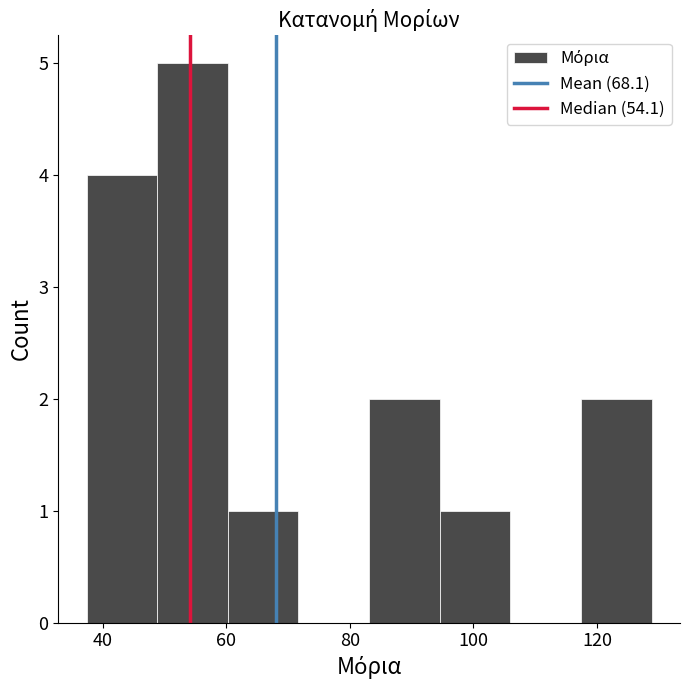

Which range on the x-axis has the tallest bar?

48 to 60